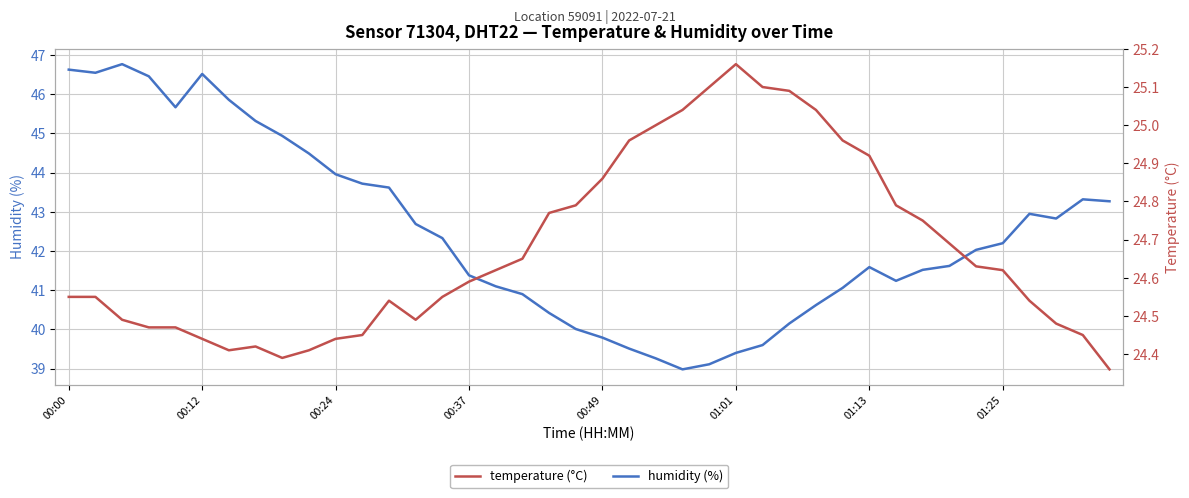

How many interior local valleys does the humidity series have?

5